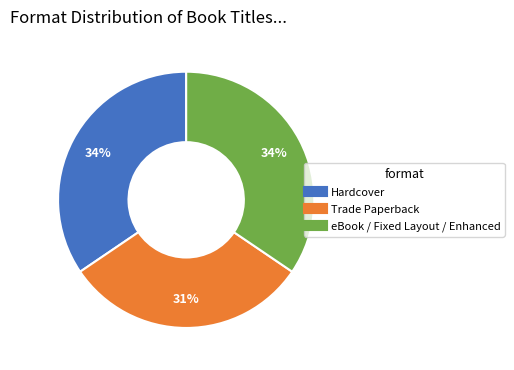

To the nearest percent, what portion does eBook / Fixed Layout / Enhanced represent?

34%